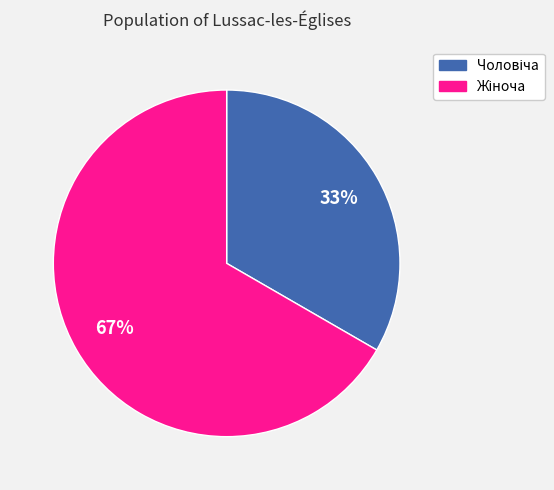

How many segments does this pie chart have?

2